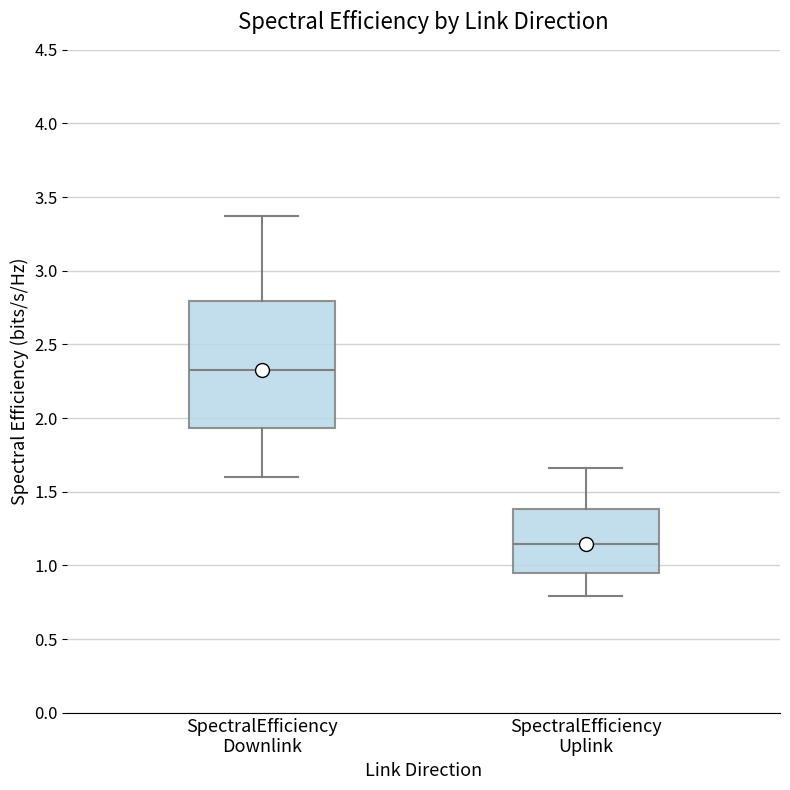

Where does the upper whisker of the box for SpectralEfficiency Uplink end on the y-axis? The values are not printed on the chart, so give them approximately, as read against the axis.

1.65